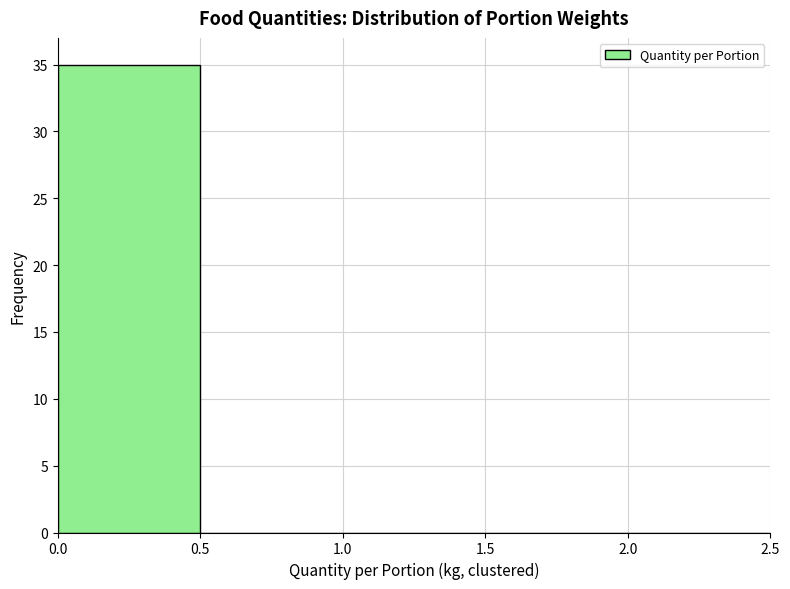

What is the height of the bar covering 0.0 to 0.5 on the x-axis? The values are not printed on the chart, so give them approximately, as read against the axis.

35